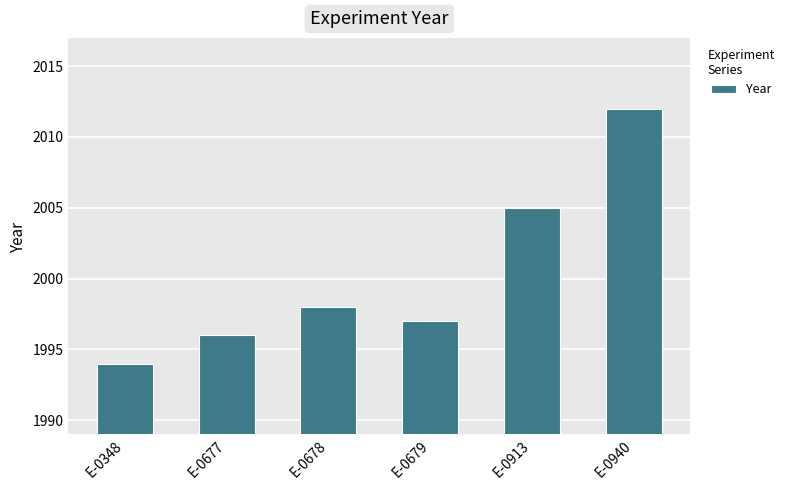

Which has a higher value, E-0913 or E-0679?

E-0913